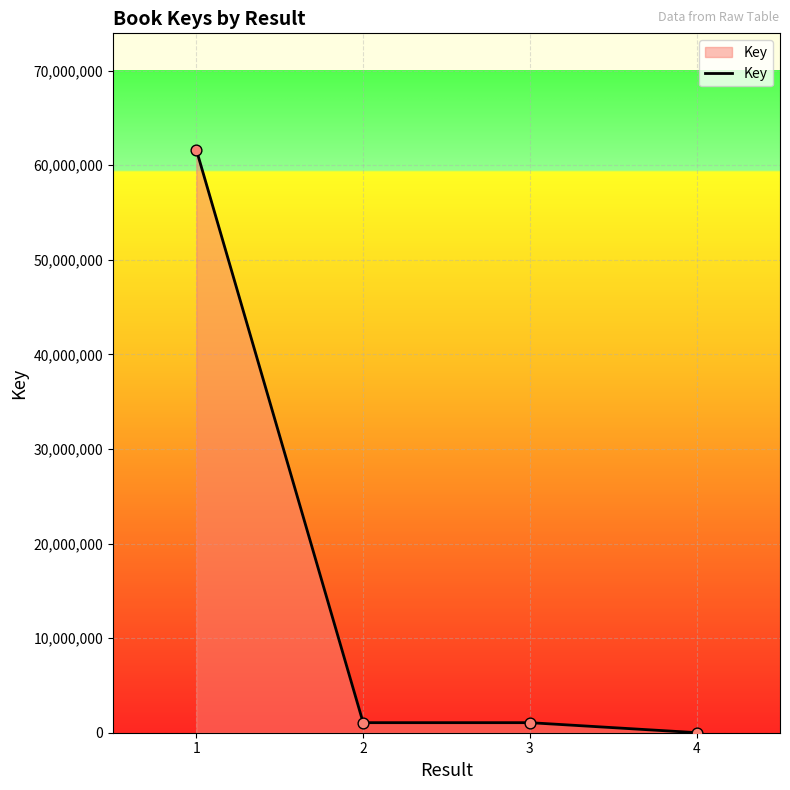

Approximately how many times larger is the value at 1 compared to 4?

9749.4